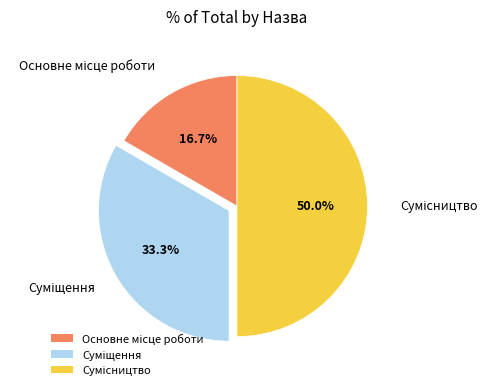

What is the largest slice in the pie chart?

Сумісництво